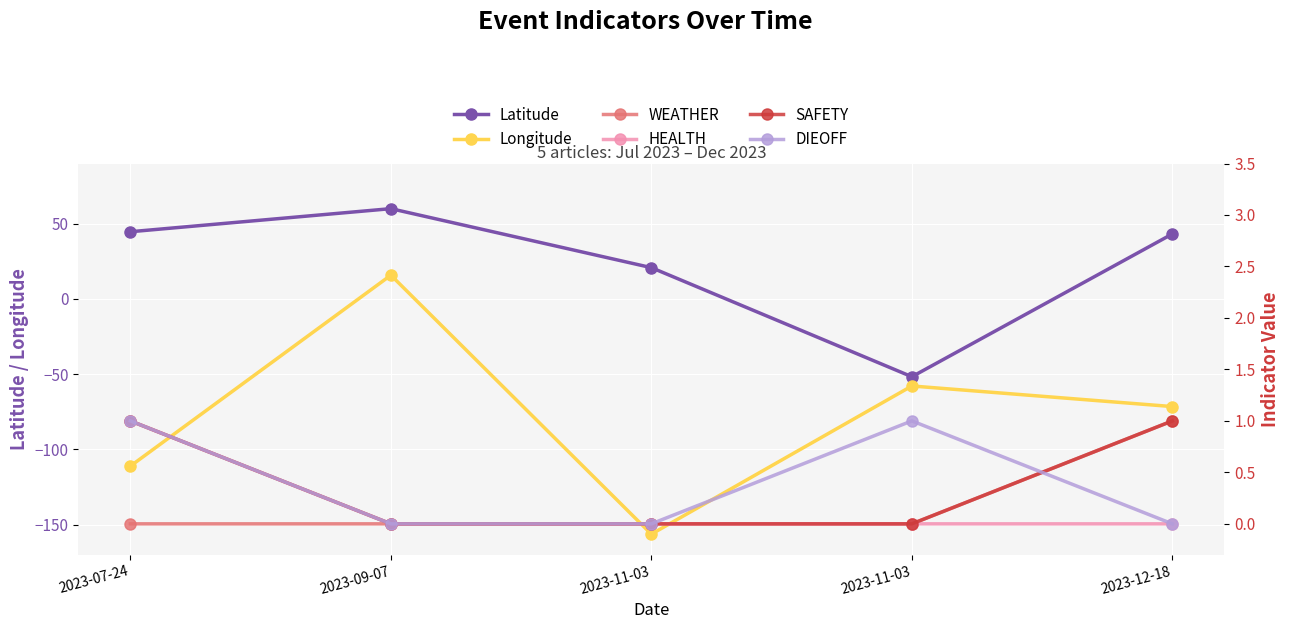

What is the average value of the WEATHER series?

0.2